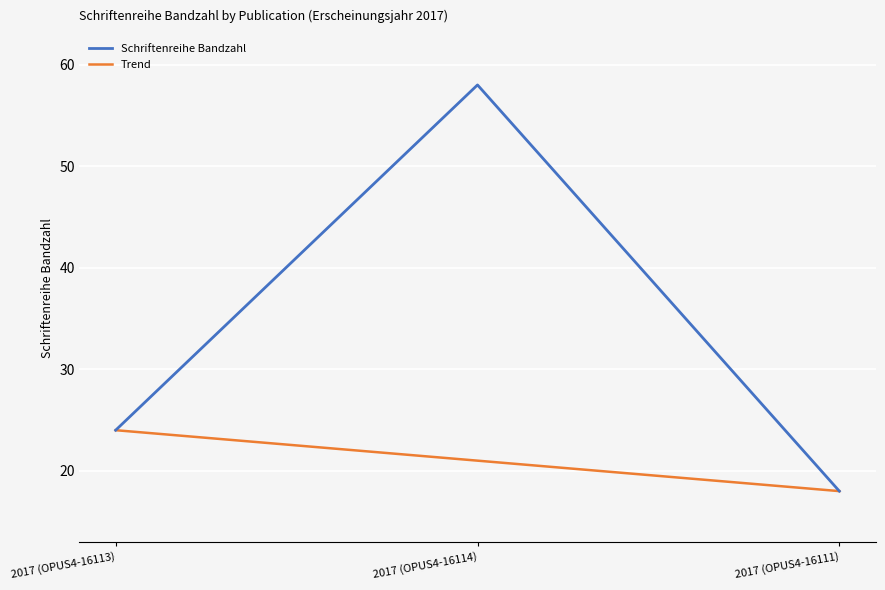

How many lines are shown in the chart?

2